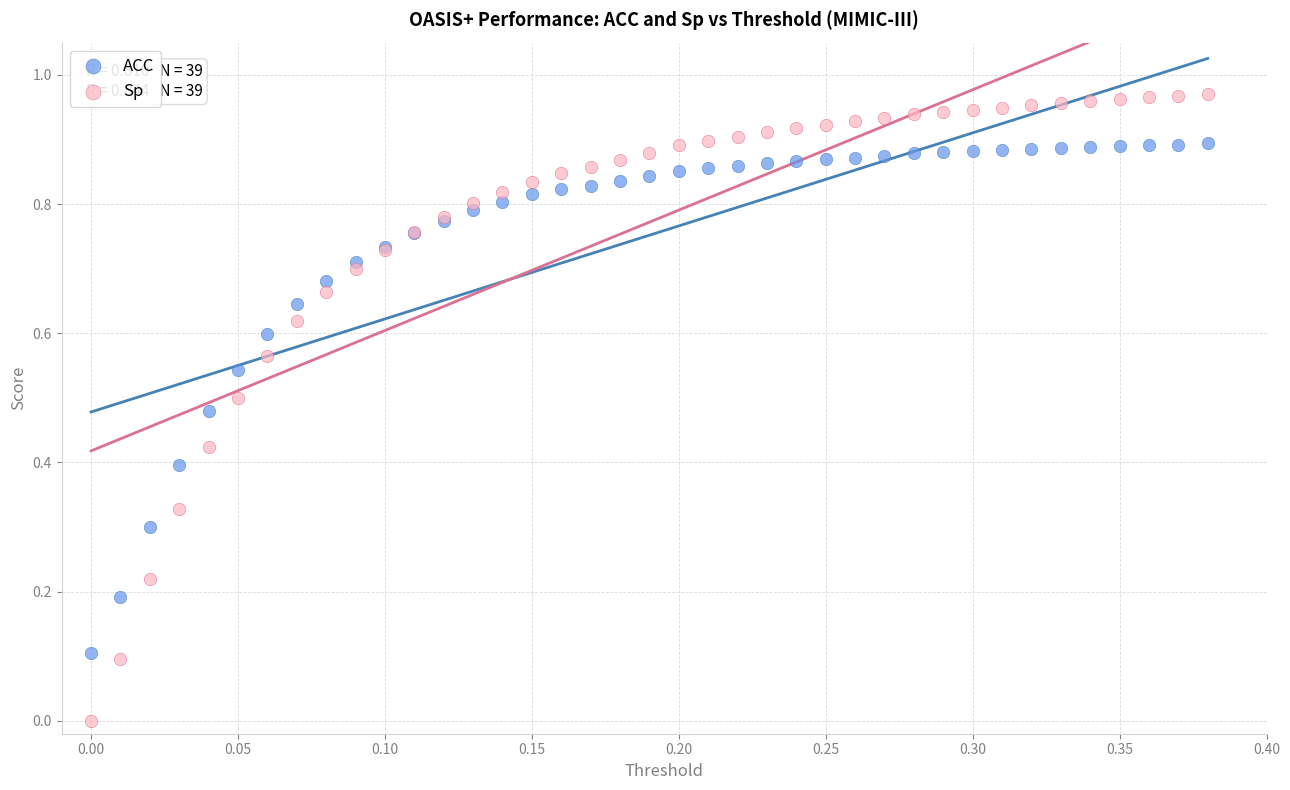

What are all the series names shown in the legend?

ACC, Sp